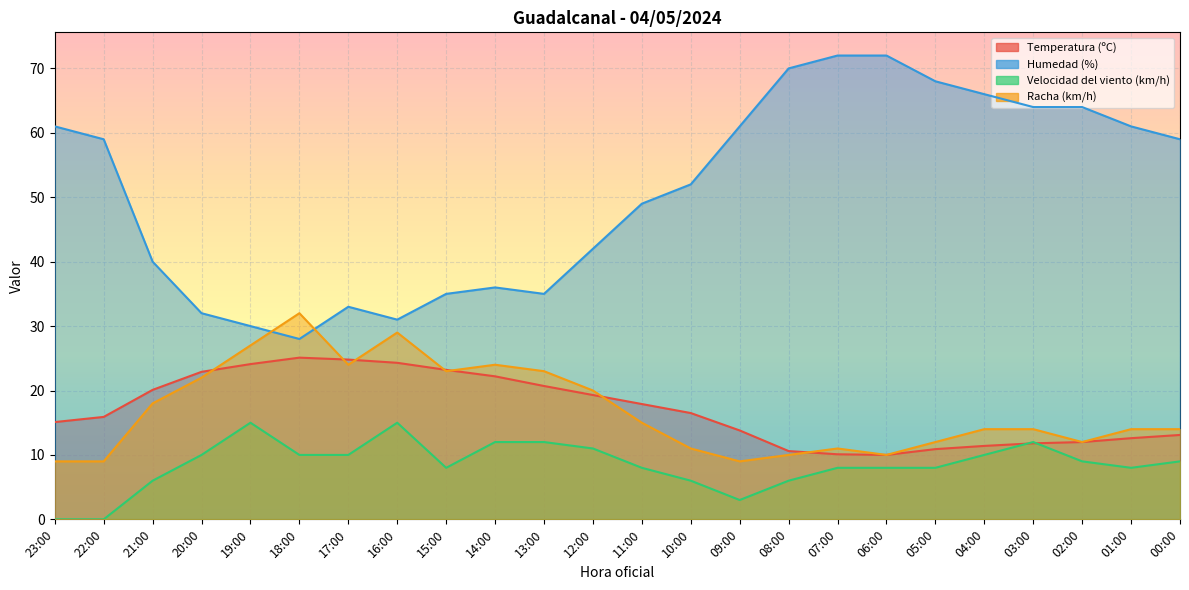

True or false: Humedad (%) and Velocidad del viento (km/h) cross at least once.

False